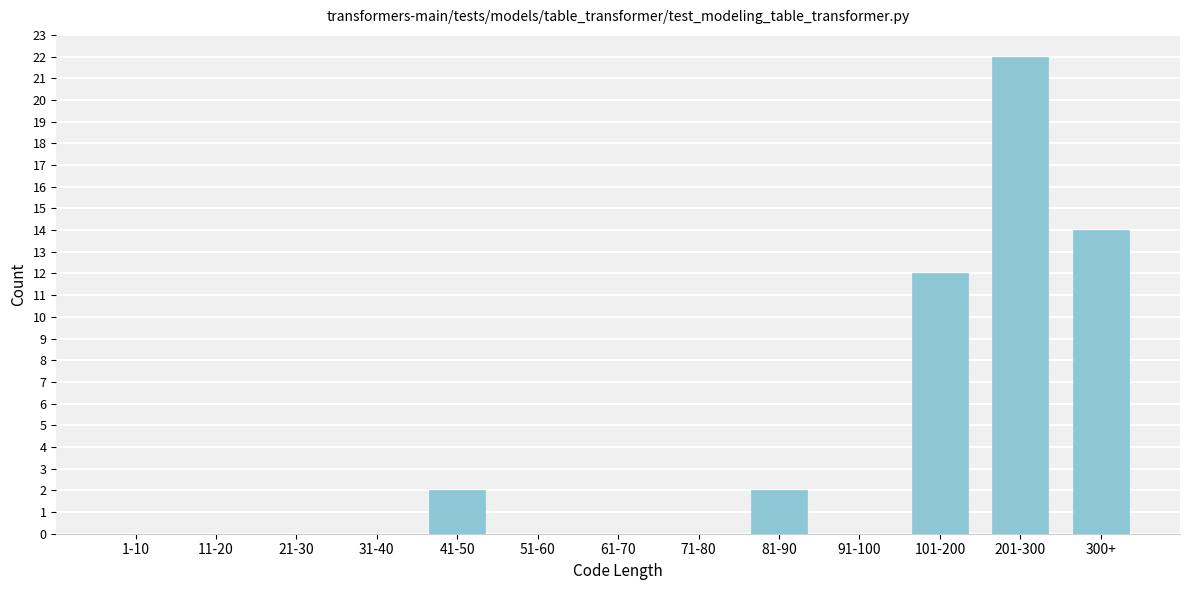

Reading left to right, transcribe all the data shown in this chart.

1-10=0	11-20=0	21-30=0	31-40=0	41-50=2	51-60=0	61-70=0	71-80=0	81-90=2	91-100=0	101-200=12	201-300=22	300+=14